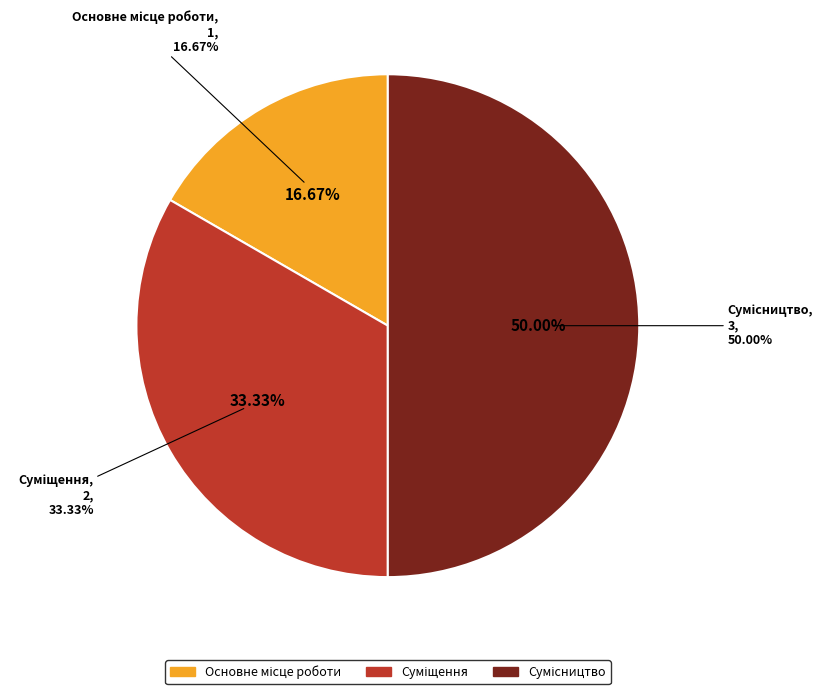

To the nearest percent, what is the difference between the Суміщення and Сумісництво slice percentages?

17%